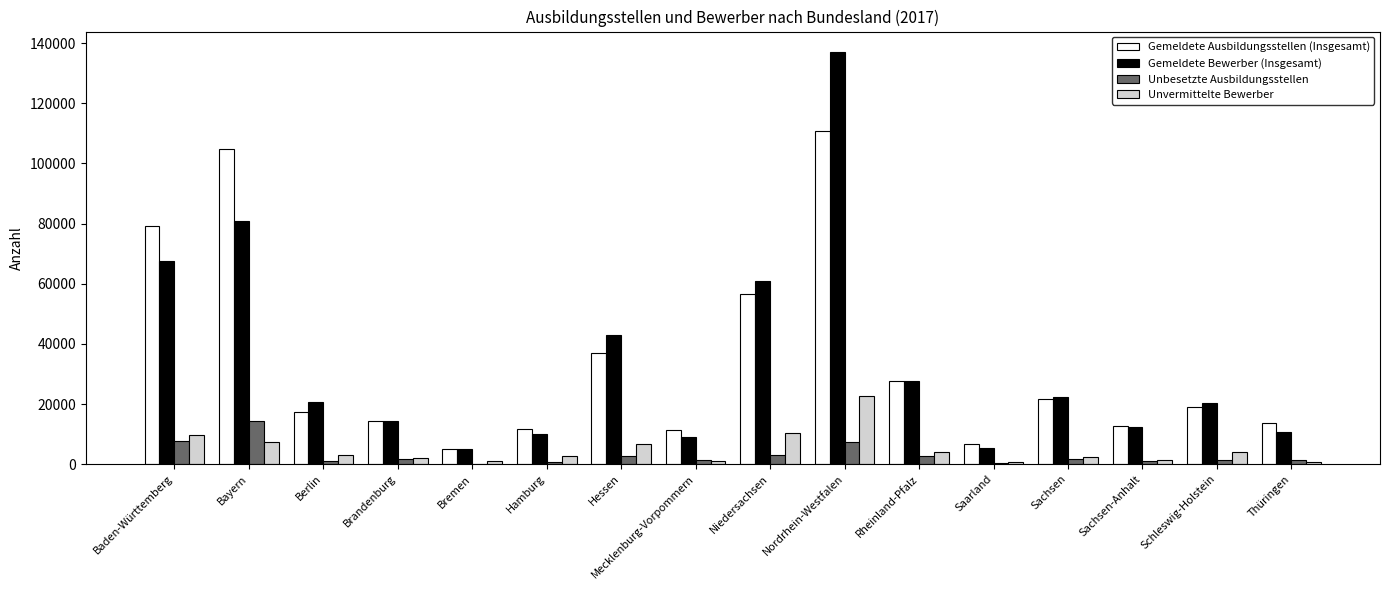

At which label does Gemeldete Ausbildungsstellen (Insgesamt) first exceed 18933?

Baden-Württemberg